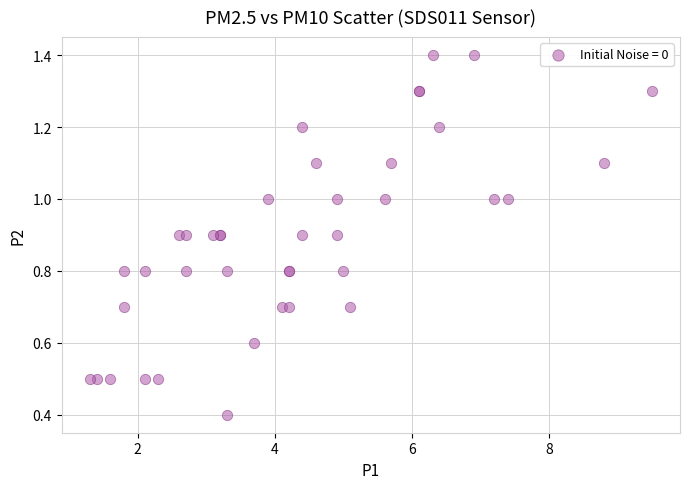

What Y value in the scatter plot is closest to 0?

0.4